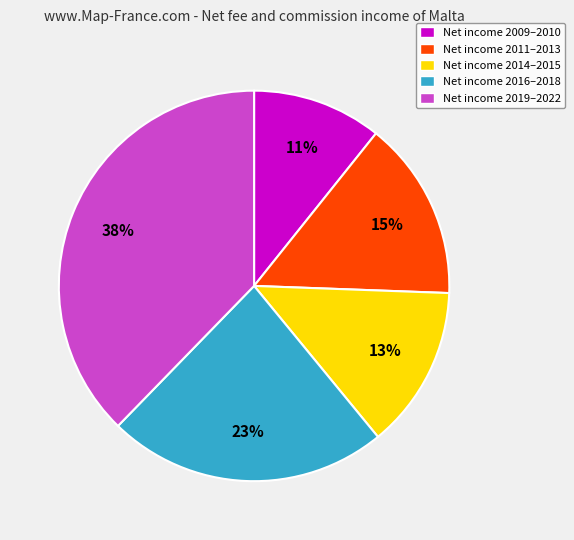

What is the ratio of the value at Net income 2011–2013 to the value at Net income 2019–2022?

0.4